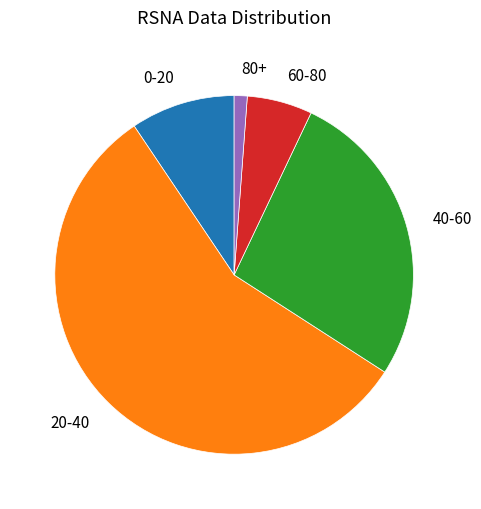

Does any single category account for the majority?

Yes